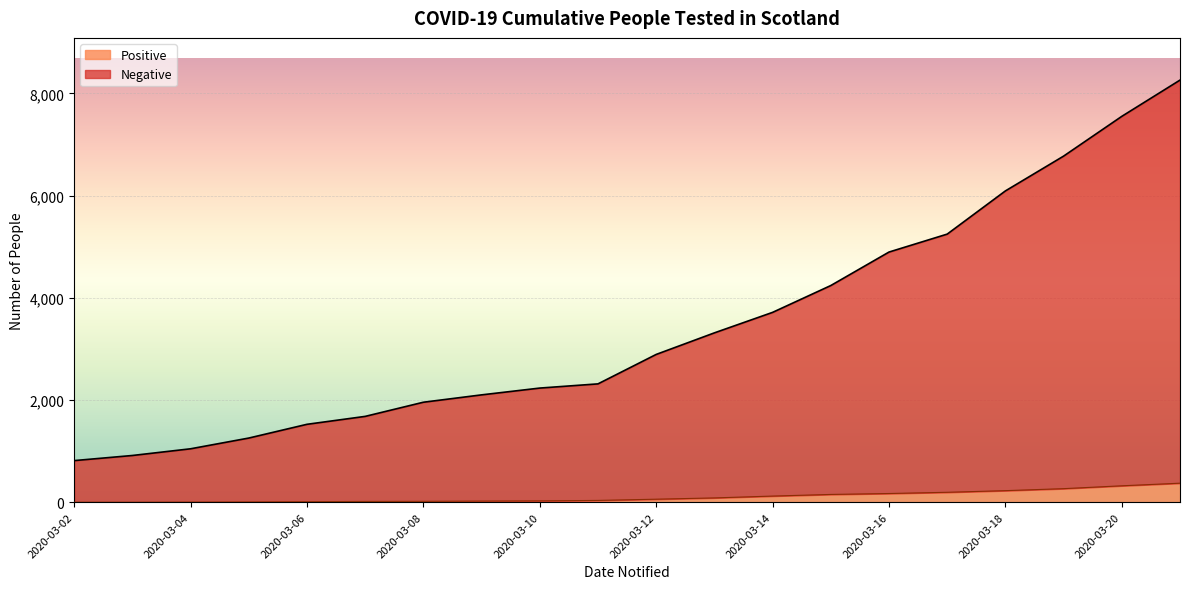

True or false: Positive and Negative cross at least once.

False